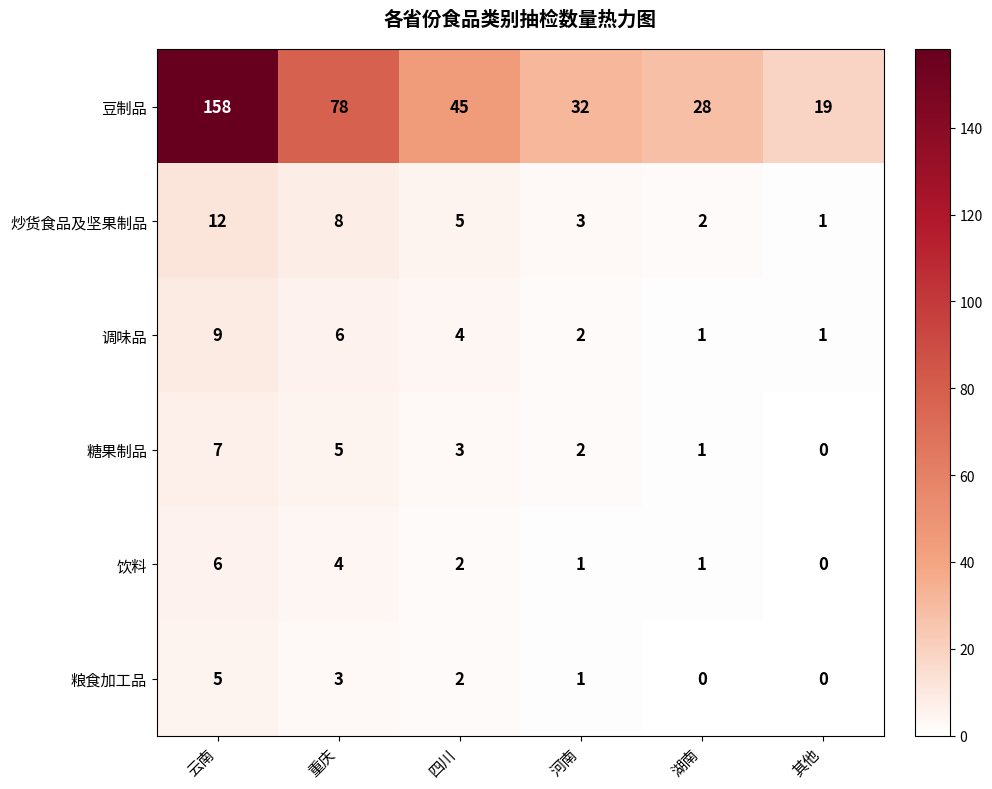

What is the difference between the 调味品 values at 云南 and 四川?

5